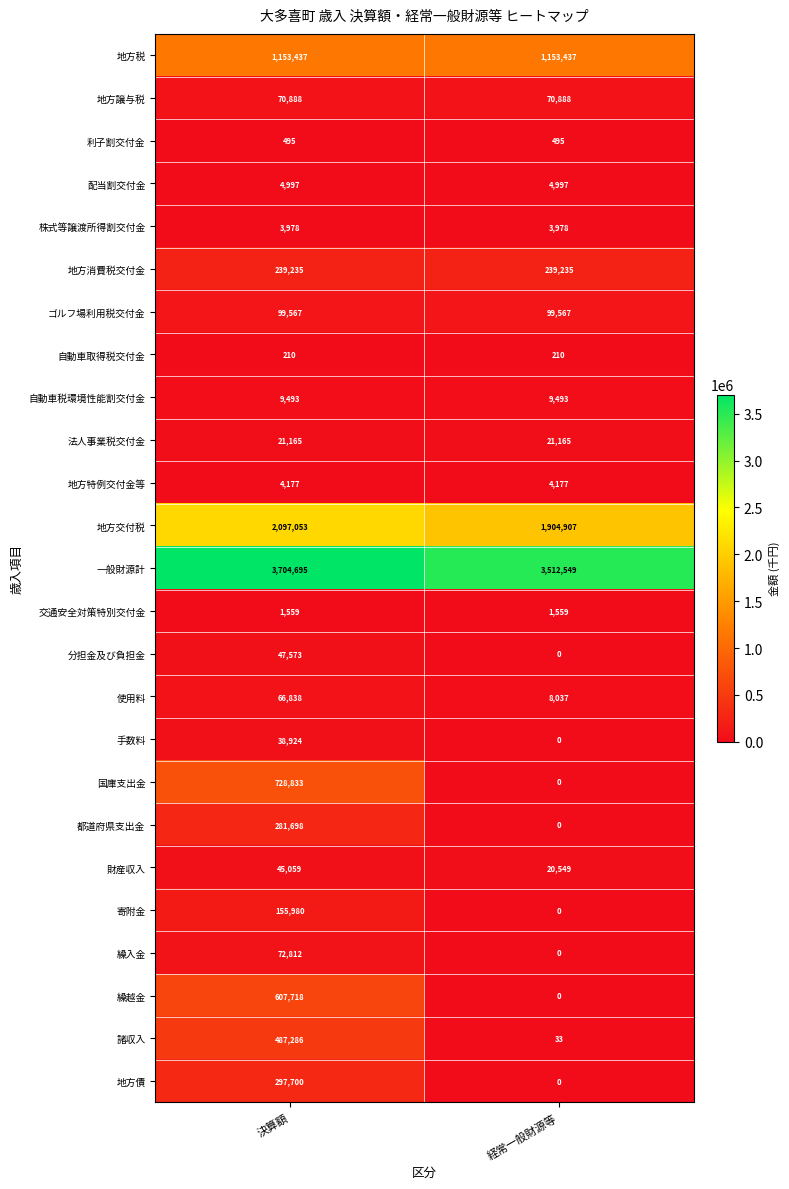

List the series in order of their peak value, highest first.

一般財源計, 地方交付税, 地方税, 国庫支出金, 繰越金, 諸収入, 地方債, 都道府県支出金, 地方消費税交付金, 寄附金, ゴルフ場利用税交付金, 繰入金, 地方譲与税, 使用料, 分担金及び負担金, 財産収入, 手数料, 法人事業税交付金, 自動車税環境性能割交付金, 配当割交付金, 地方特例交付金等, 株式等譲渡所得割交付金, 交通安全対策特別交付金, 利子割交付金, 自動車取得税交付金